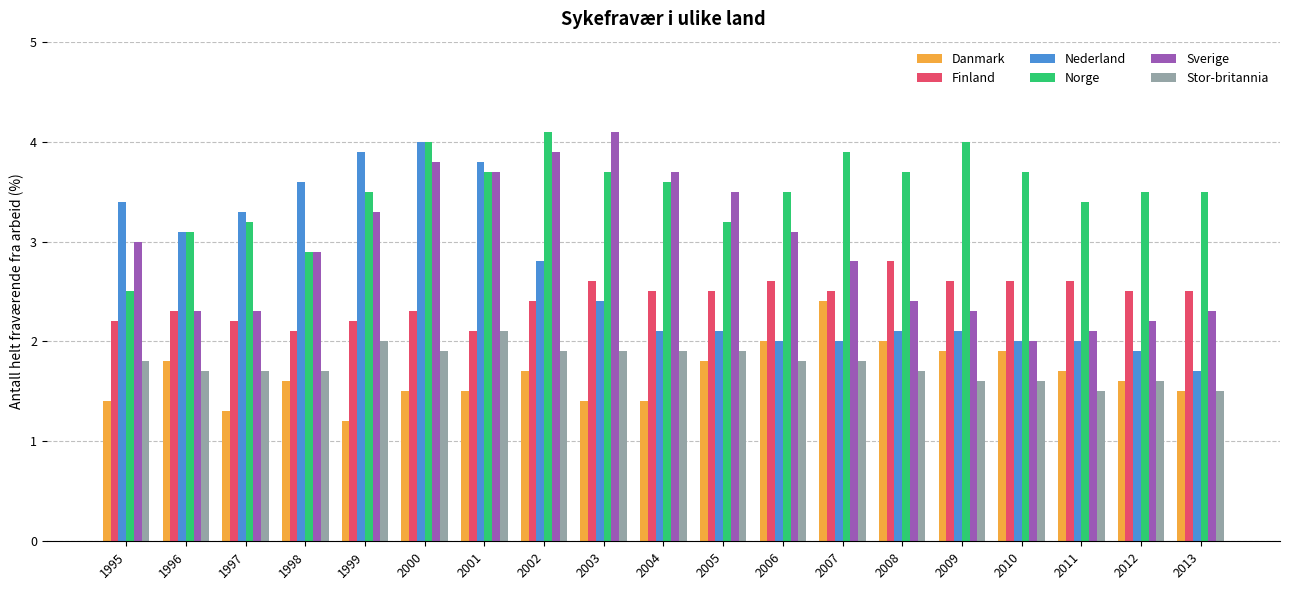

Between 2005 and 2010, which series saw the biggest shift?

Sverige